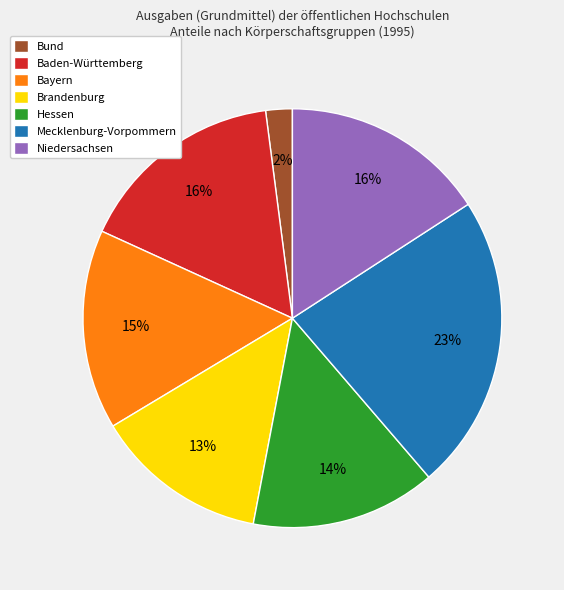

Is there any slice that represents more than half of the pie?

No